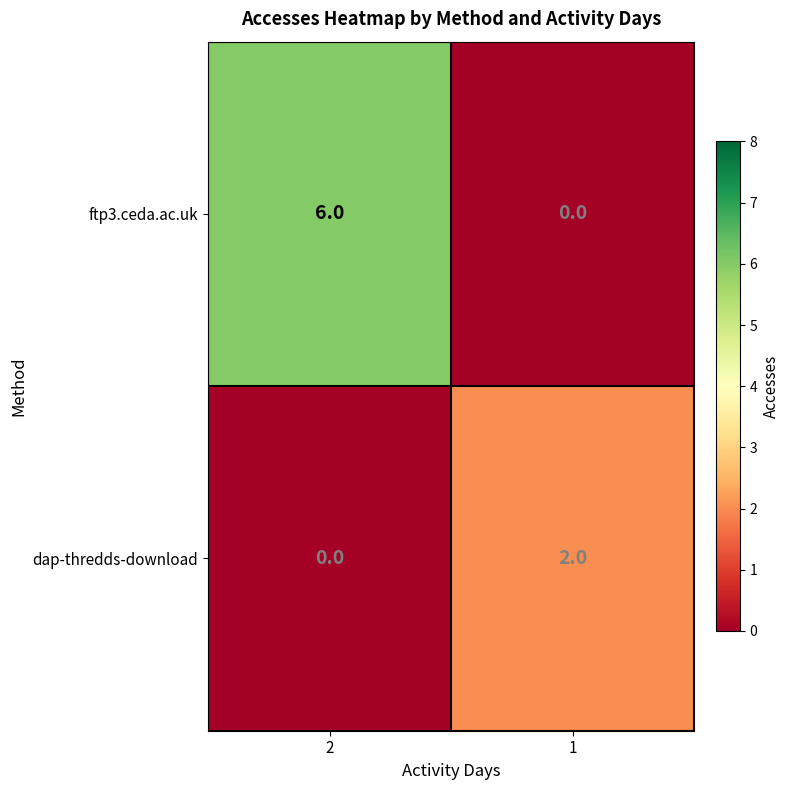

At how many categories does at least one series exceed 3?

1